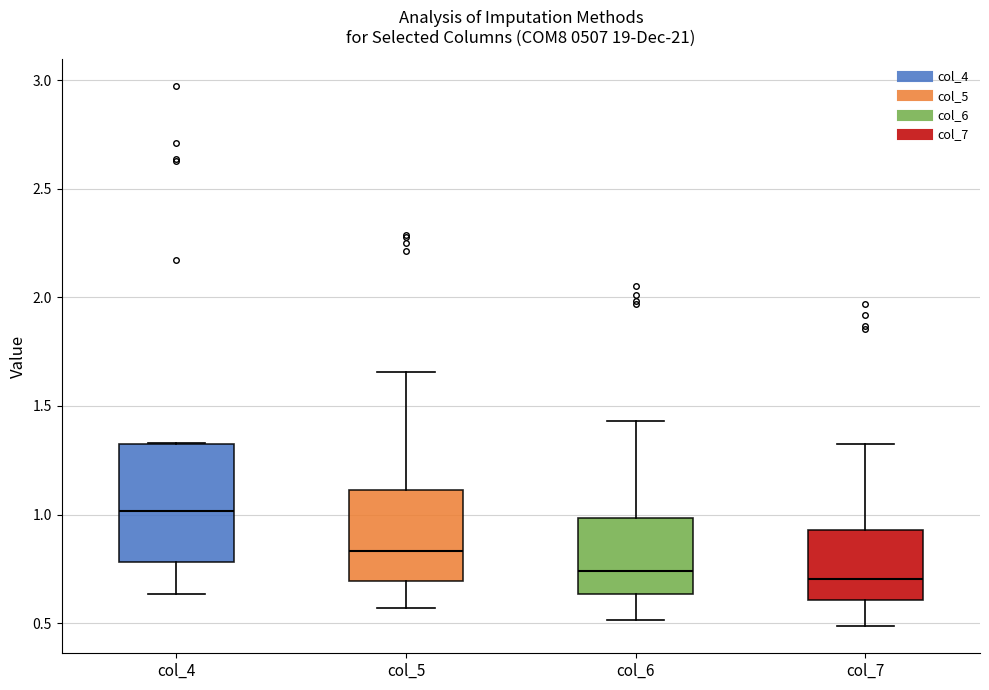

Which box is the tallest, from its lower edge to its upper edge?

col_4